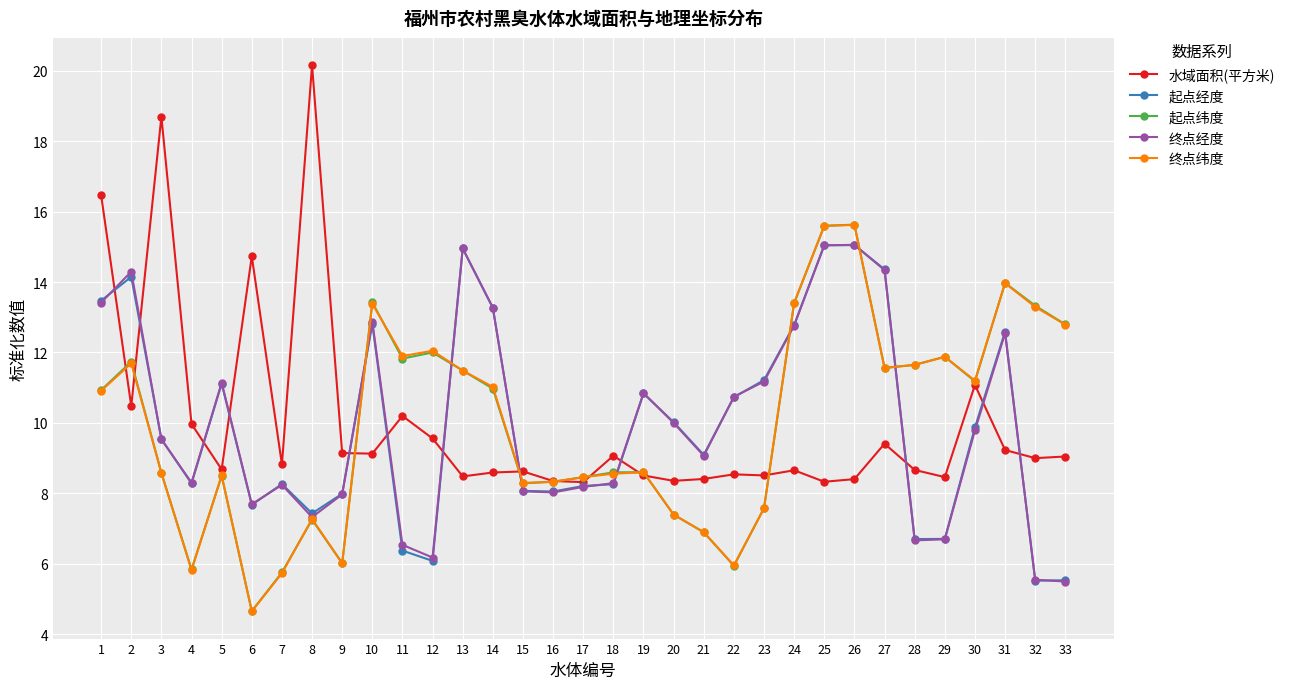

What is the maximum value for 起点纬度?

15.6